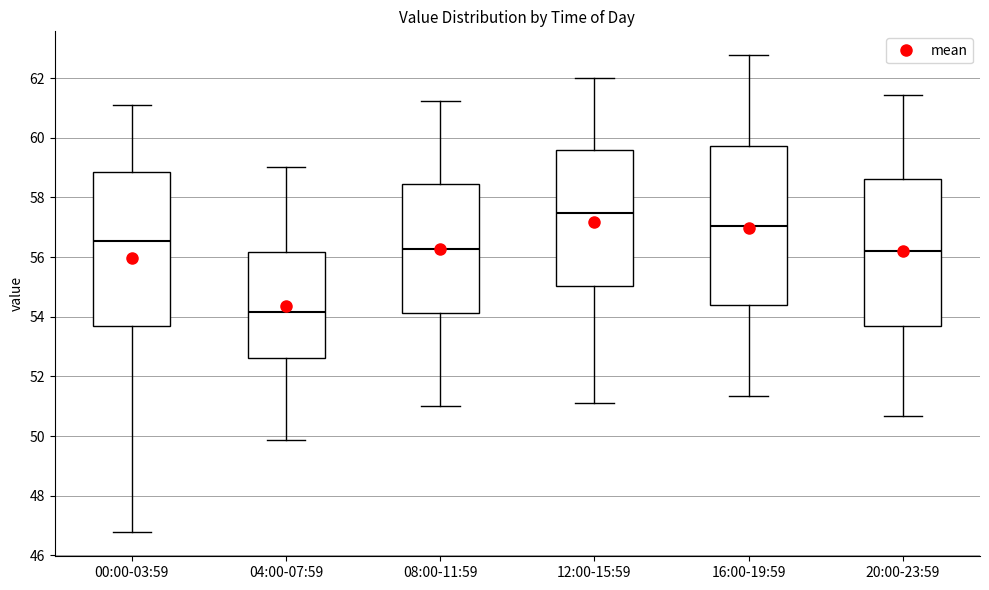

Which box has the lowest median line?

04:00-07:59